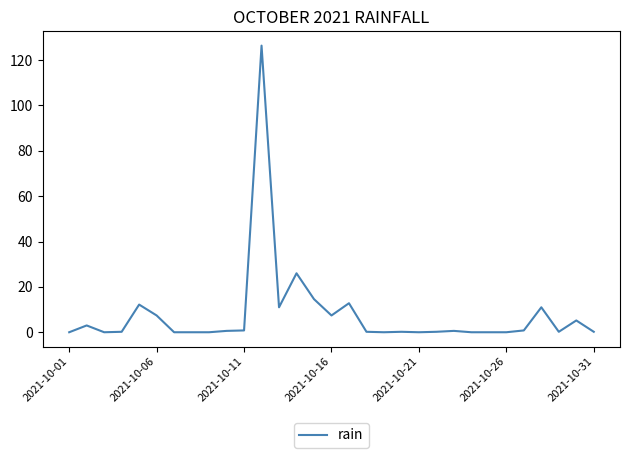

True or false: there are more than 2 points higher than both neighbors.

True